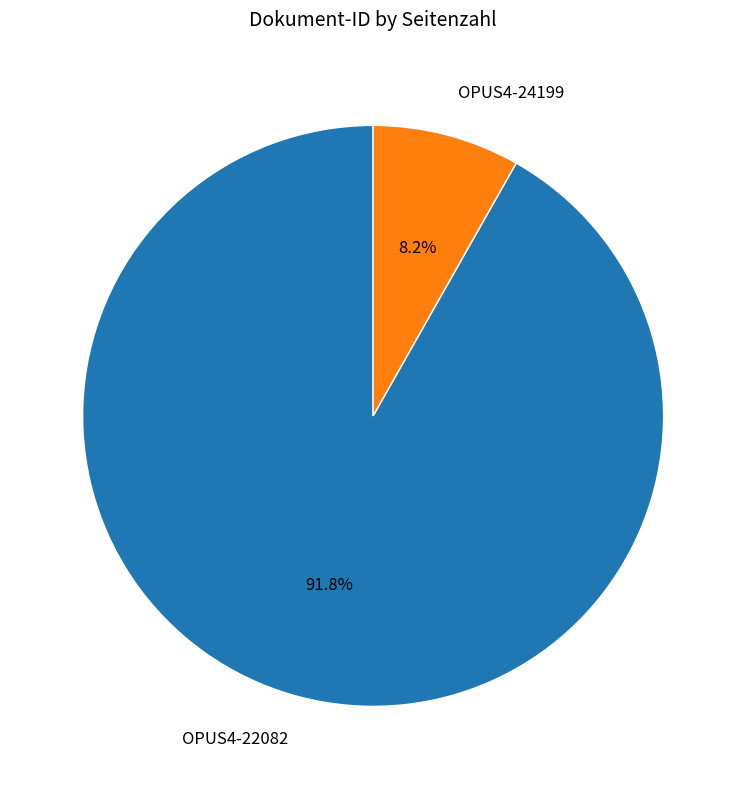

How many slices are in this pie chart?

2